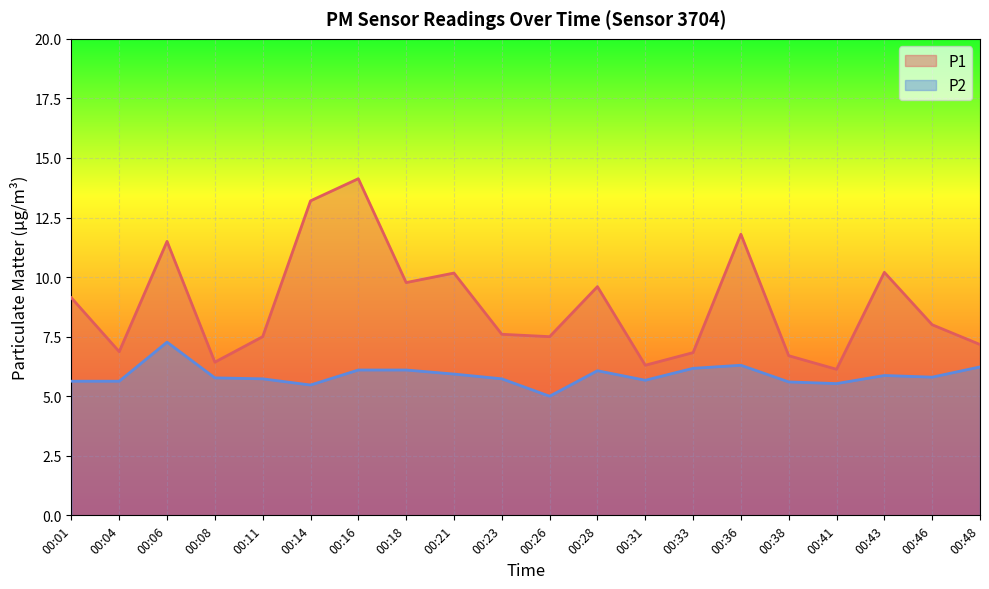

What is the smallest value displayed?

5.0